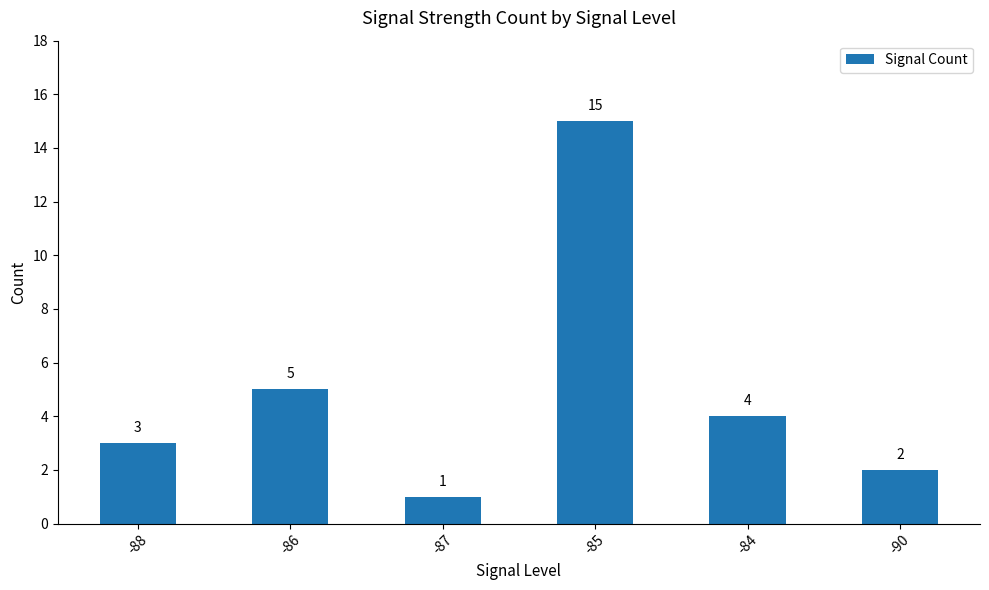

What is the label of the 2nd bar from the right?

-84